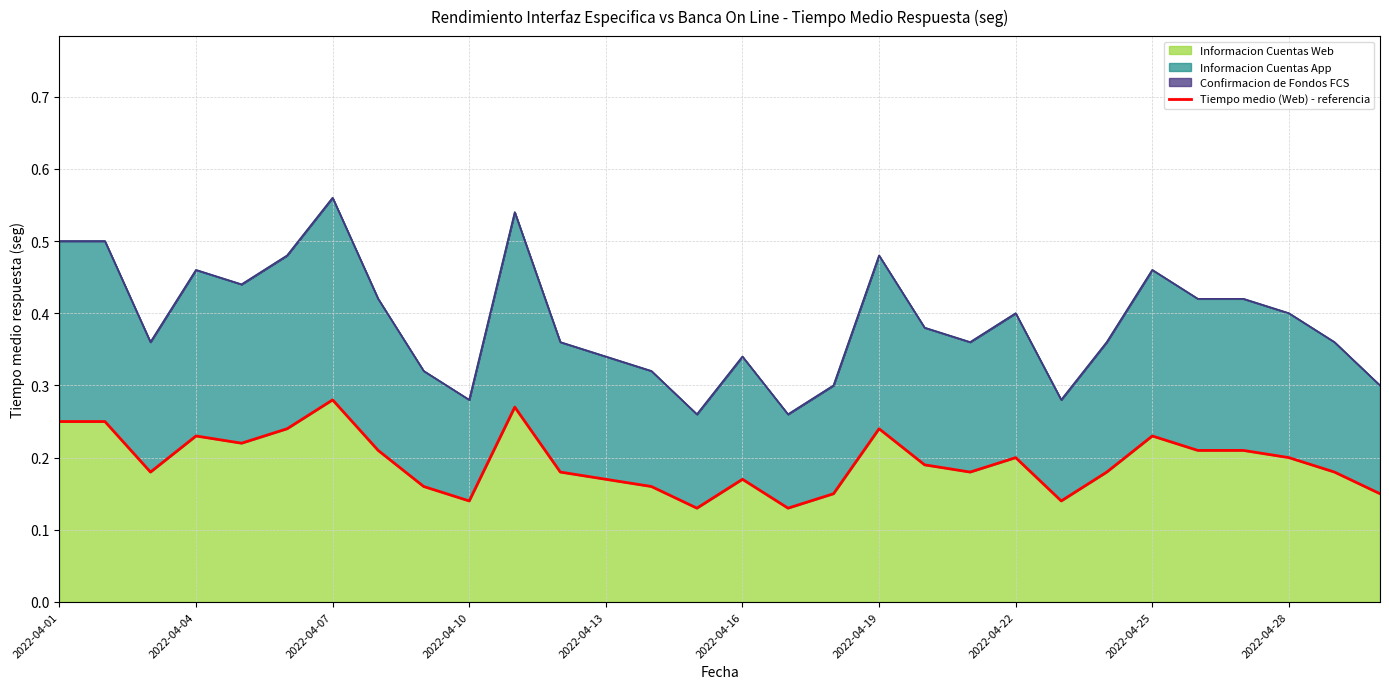

Count the number of categories in the chart.

30